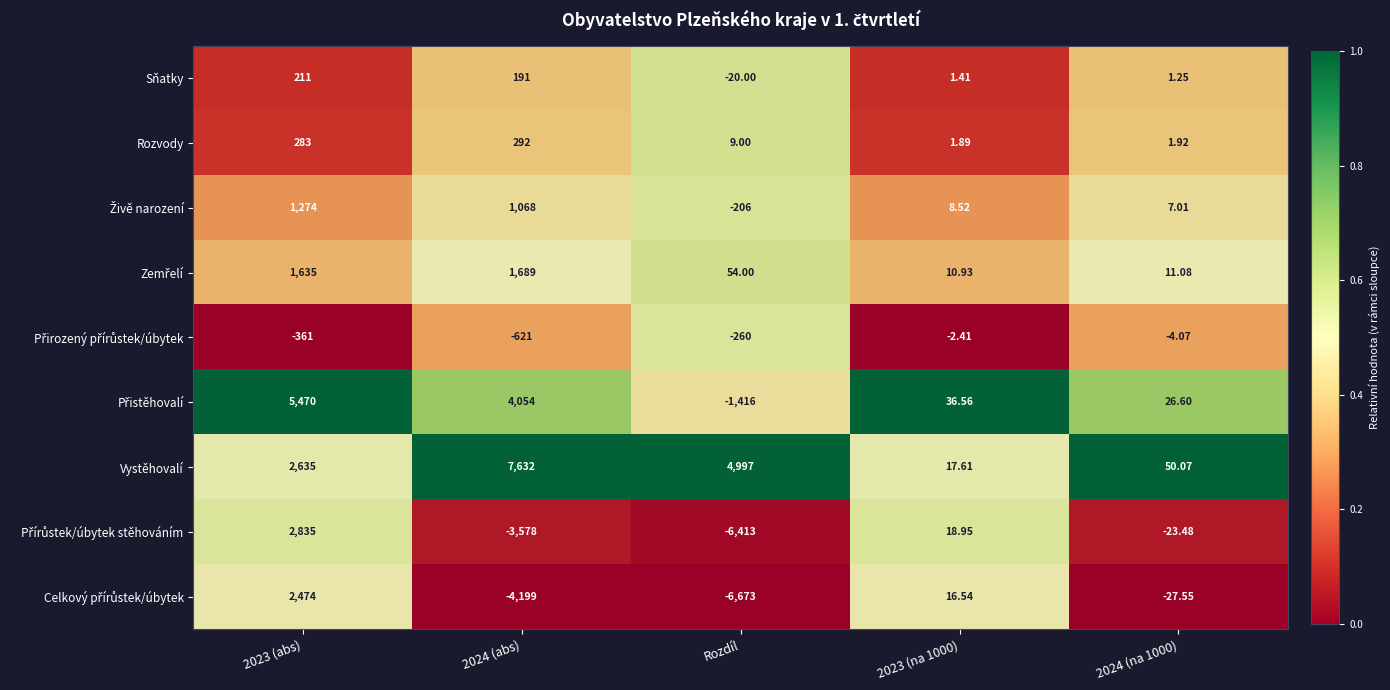

Which category has the lowest value in the Sňatky series?

Rozdíl